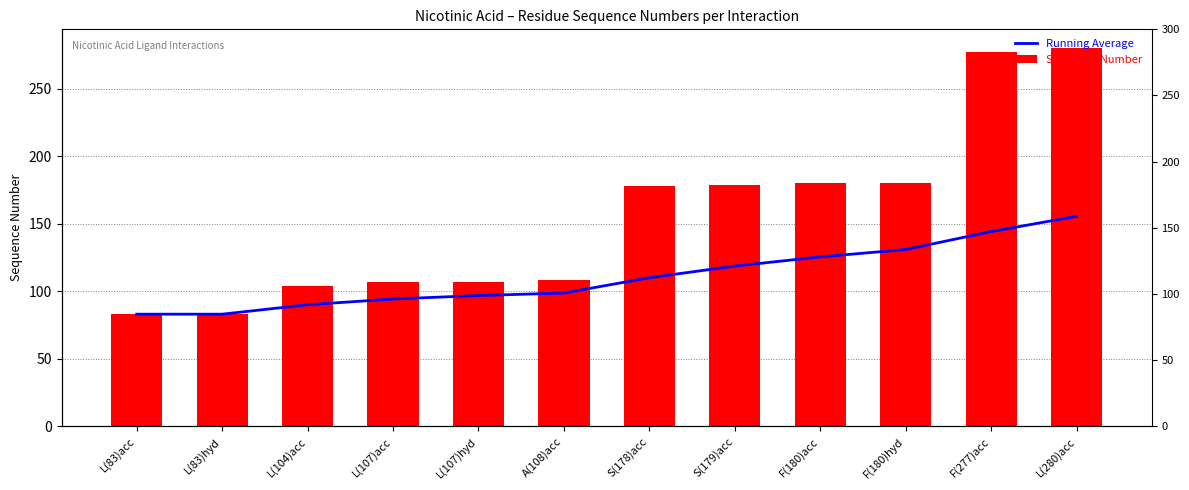

What is the total value across all series at A(108)acc?

206.7